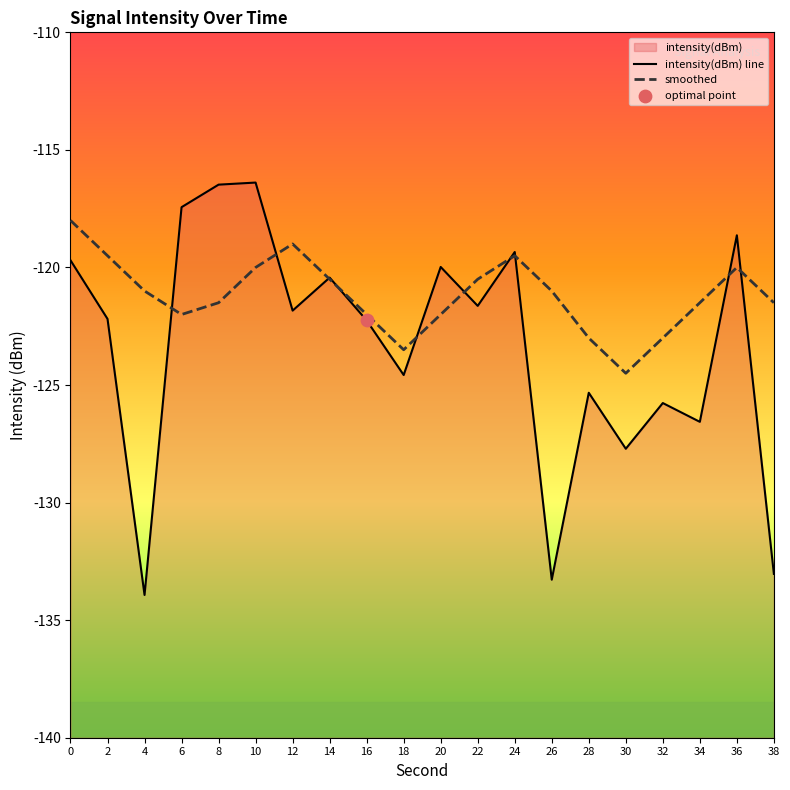

Which series has the largest Y range (max minus min)?

intensity(dBm) line